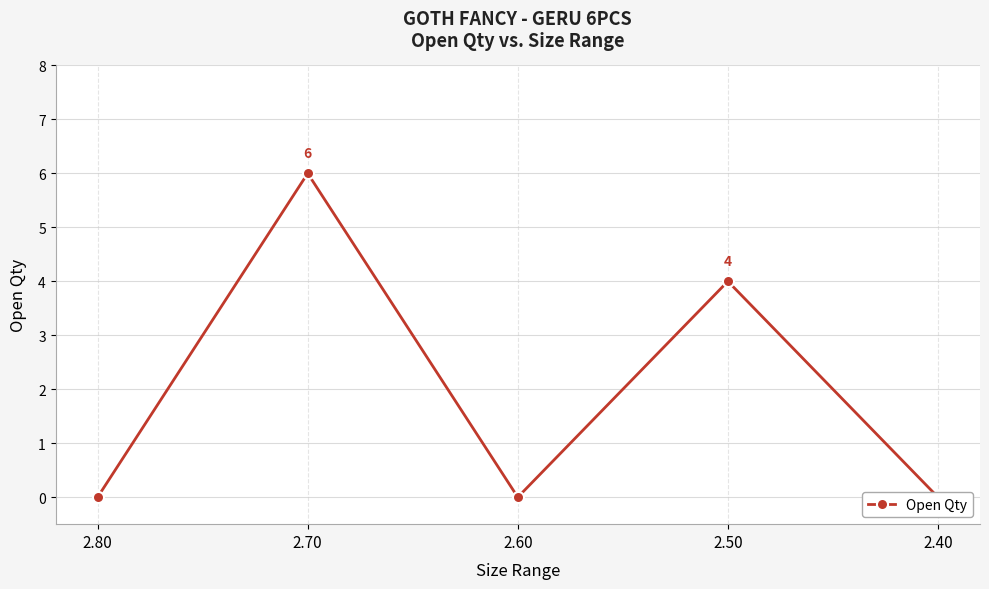

Is it true that the value at 2.60 is -3?

False